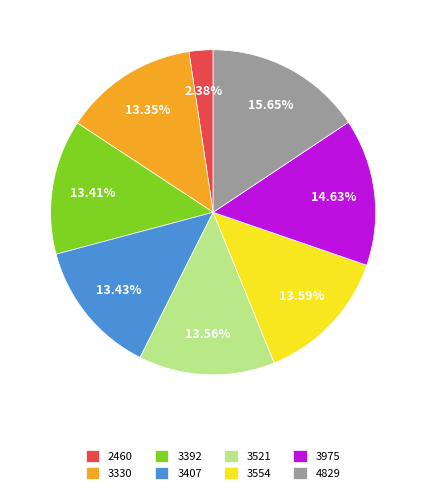

To the nearest percent, what portion does 4829 represent?

16%